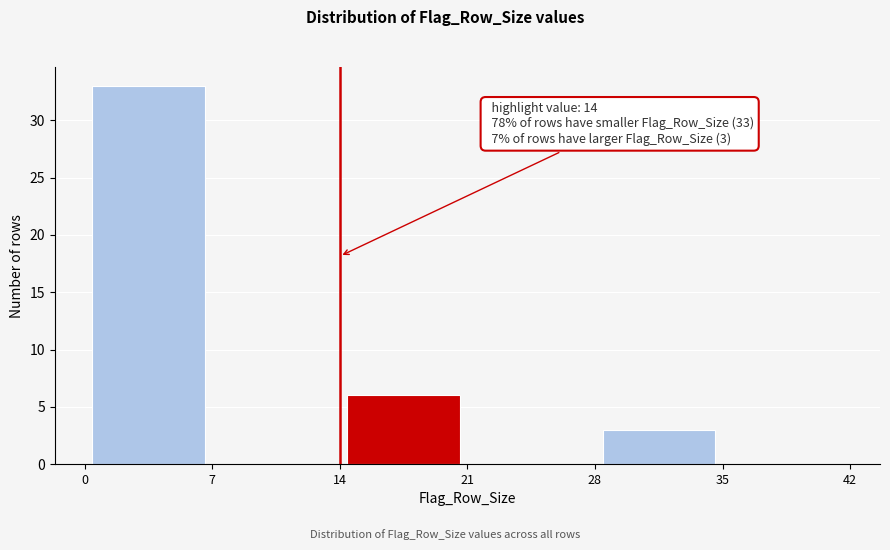

Over which range of the x-axis is the bar tallest?

0 to 7